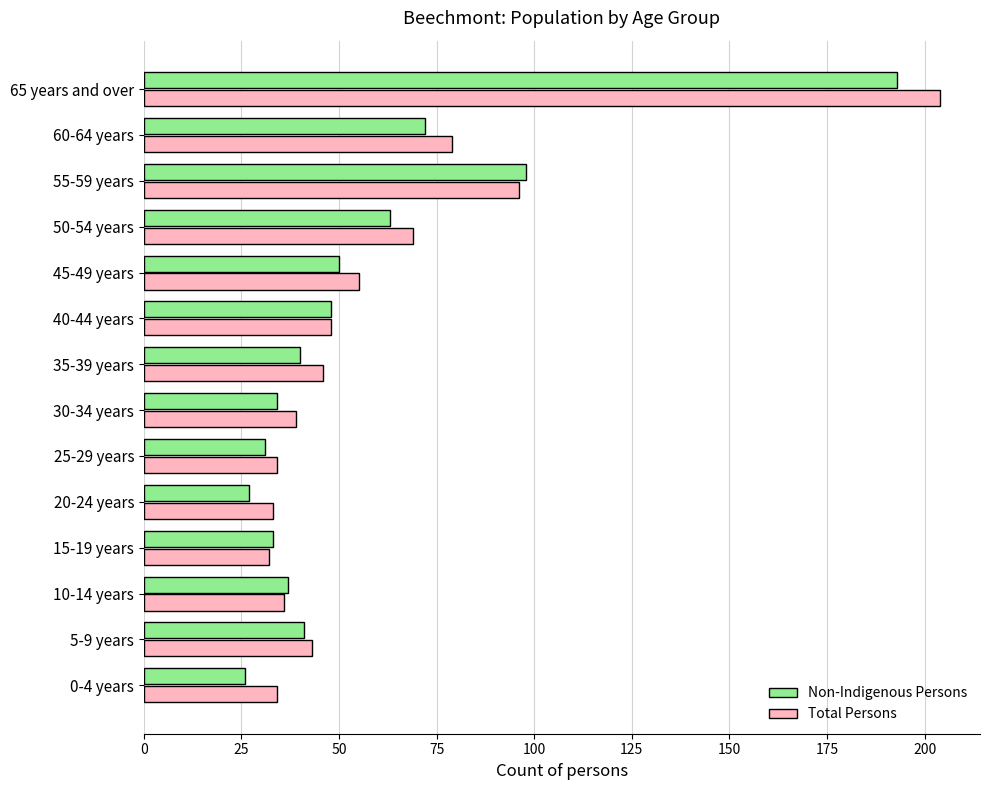

What is the approximate value of Total Persons at 15-19 years, to the nearest 10?

30